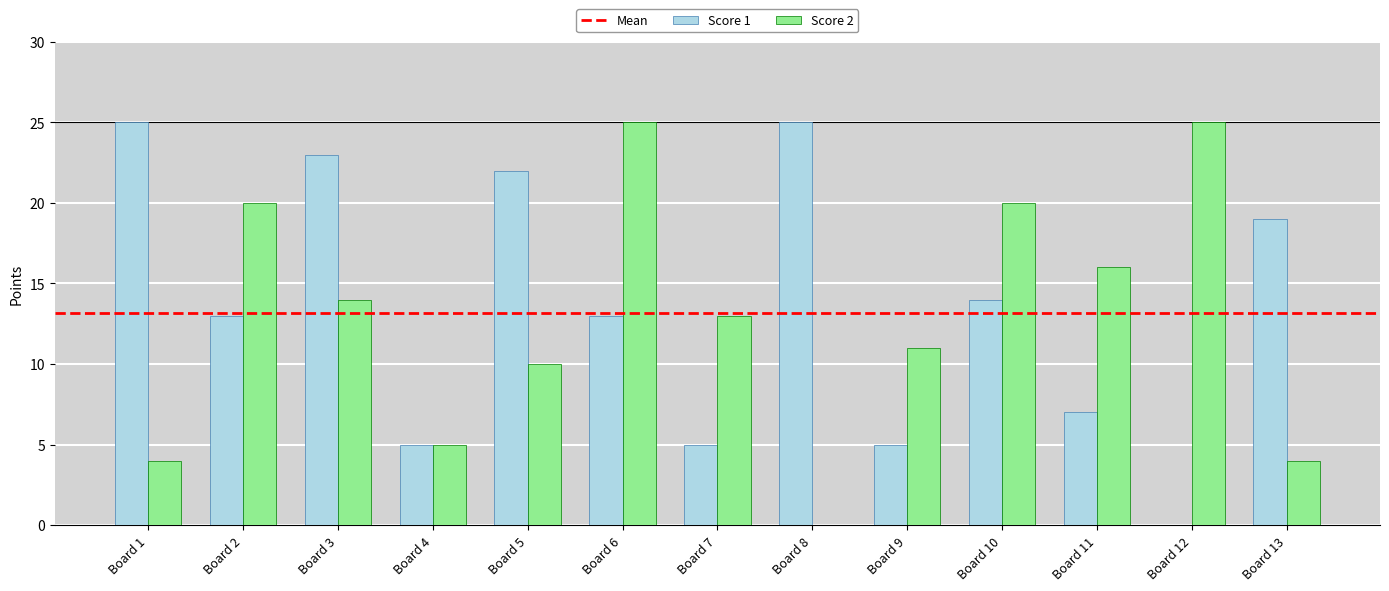

Between Board 1 and Board 12, which series saw the biggest shift?

Score 1